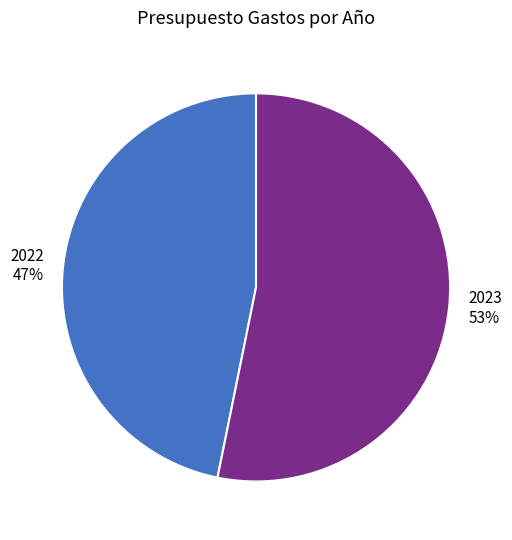

The 2023 slice represents 53% of the pie. True or false?

True